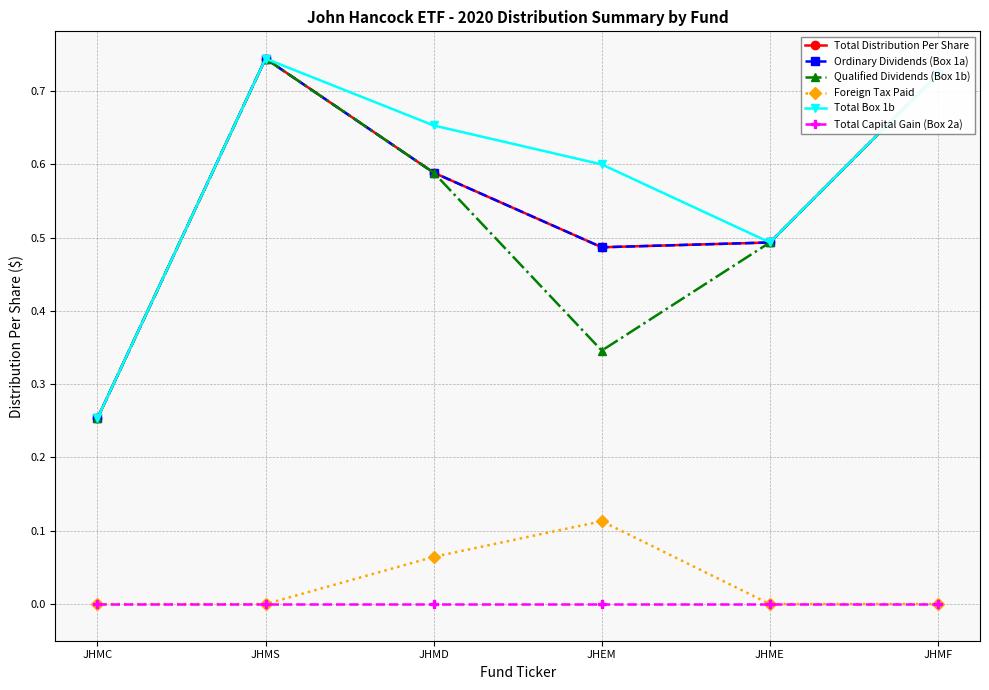

The Ordinary Dividends (Box 1a) series shows 0.5 at JHMS. True or false?

False